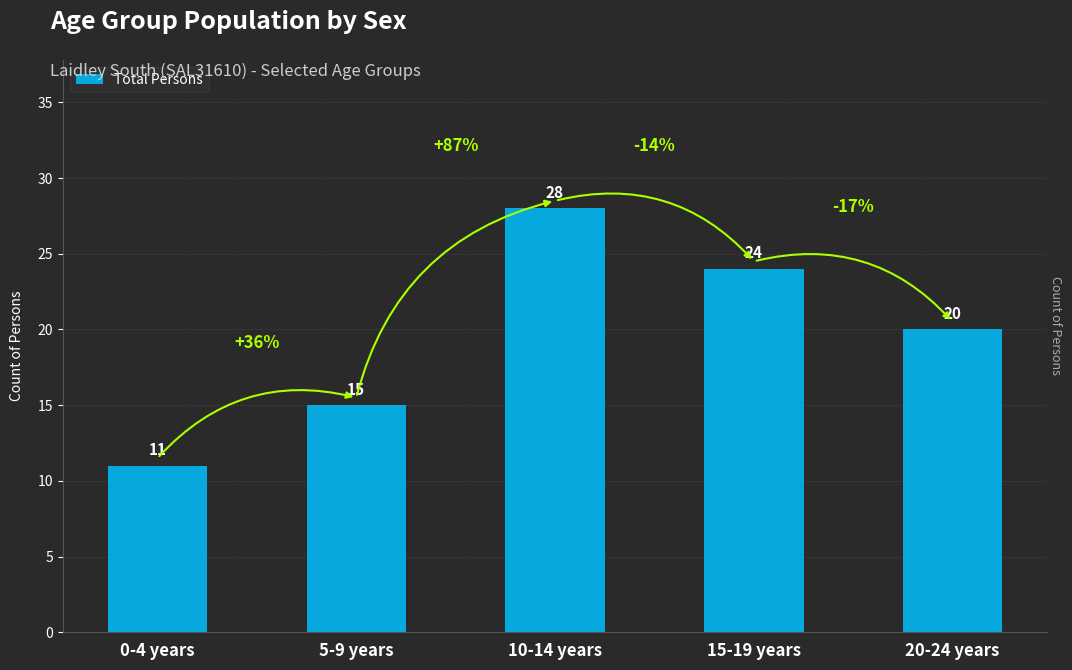

Reading right to left, what are all the values shown in this chart?

20	24	28	15	11